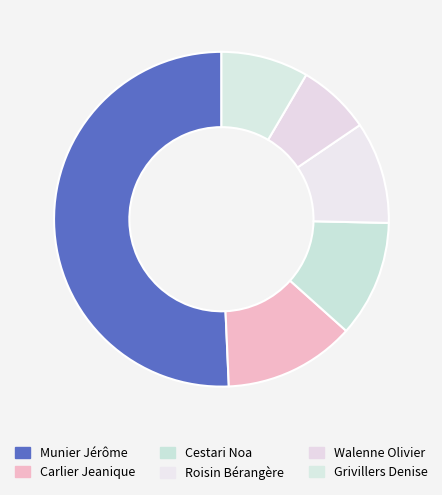

What is the smallest slice in the pie chart?

Walenne Olivier